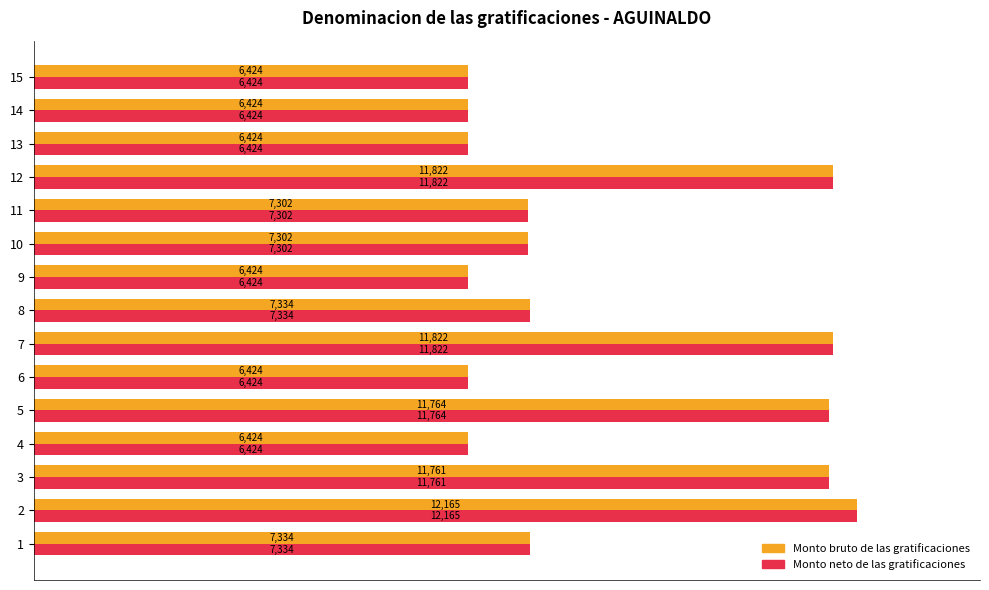

True or false: Monto bruto de las gratificaciones has a value of 15859.9 at 11.

False